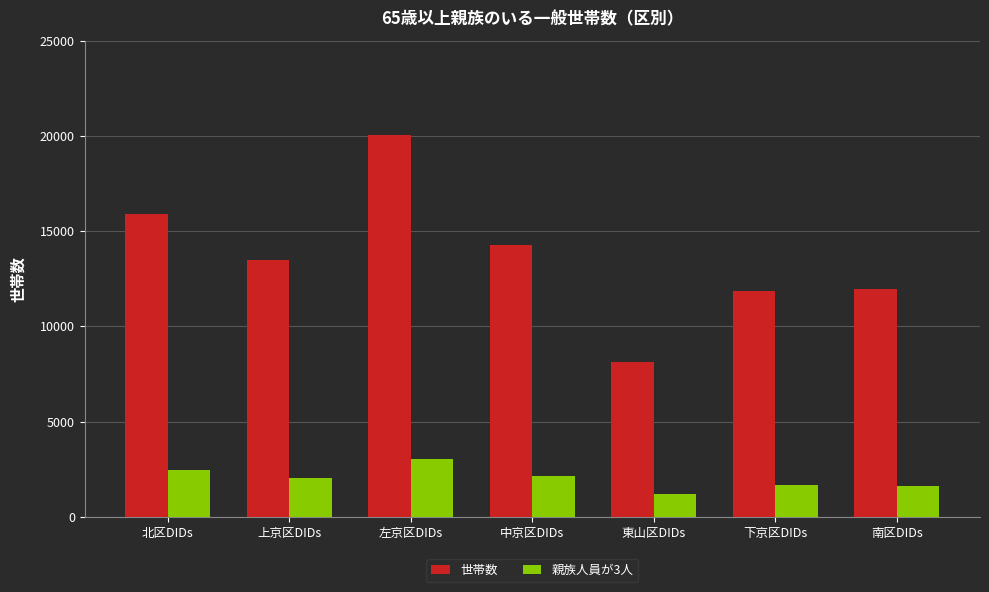

At how many categories does at least one series exceed 12722?

4